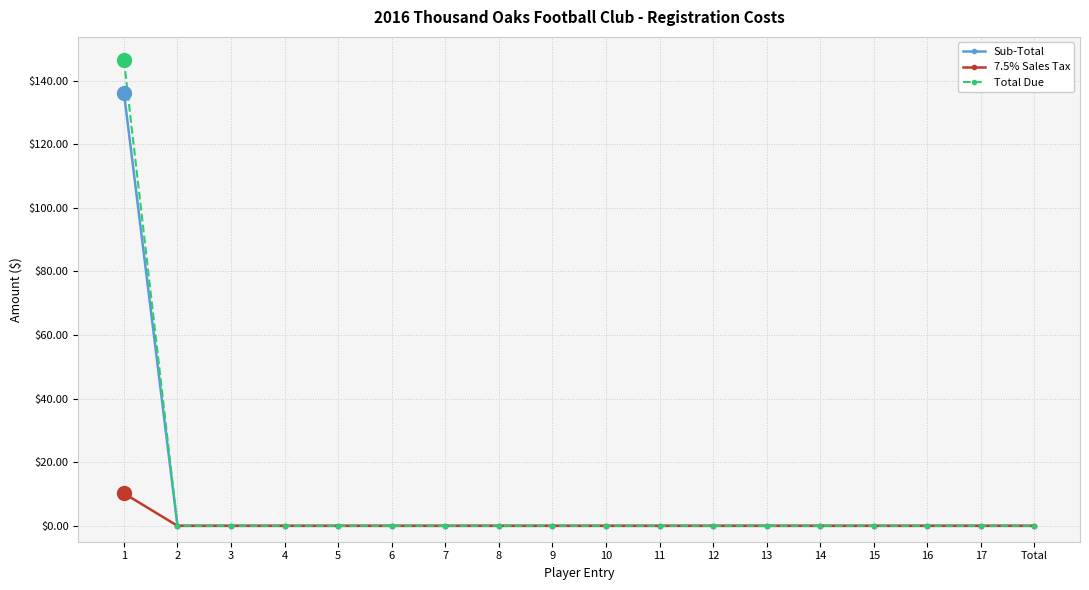

At how many categories does at least one series exceed 138?

1